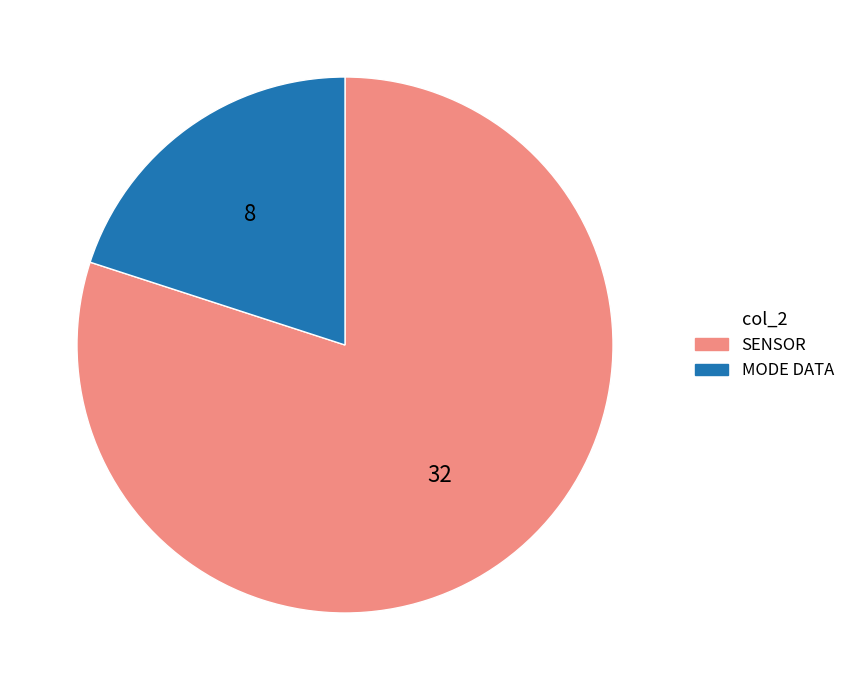

Is there a majority slice in this chart?

Yes